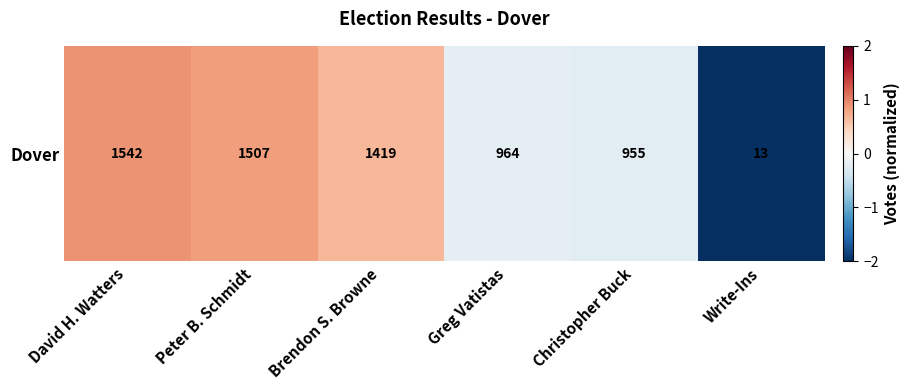

At which label is the value closest to 0?

Greg Vatistas